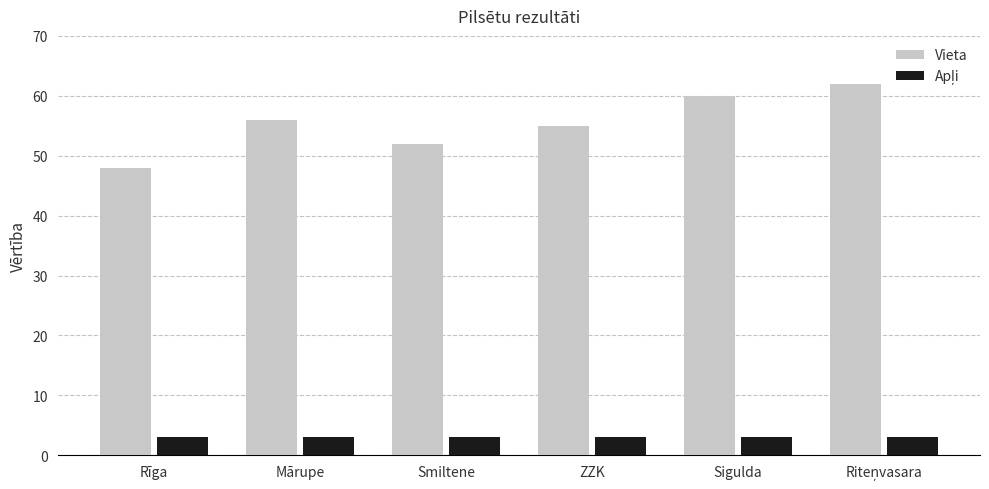

Which series has the largest total across all categories?

Vieta